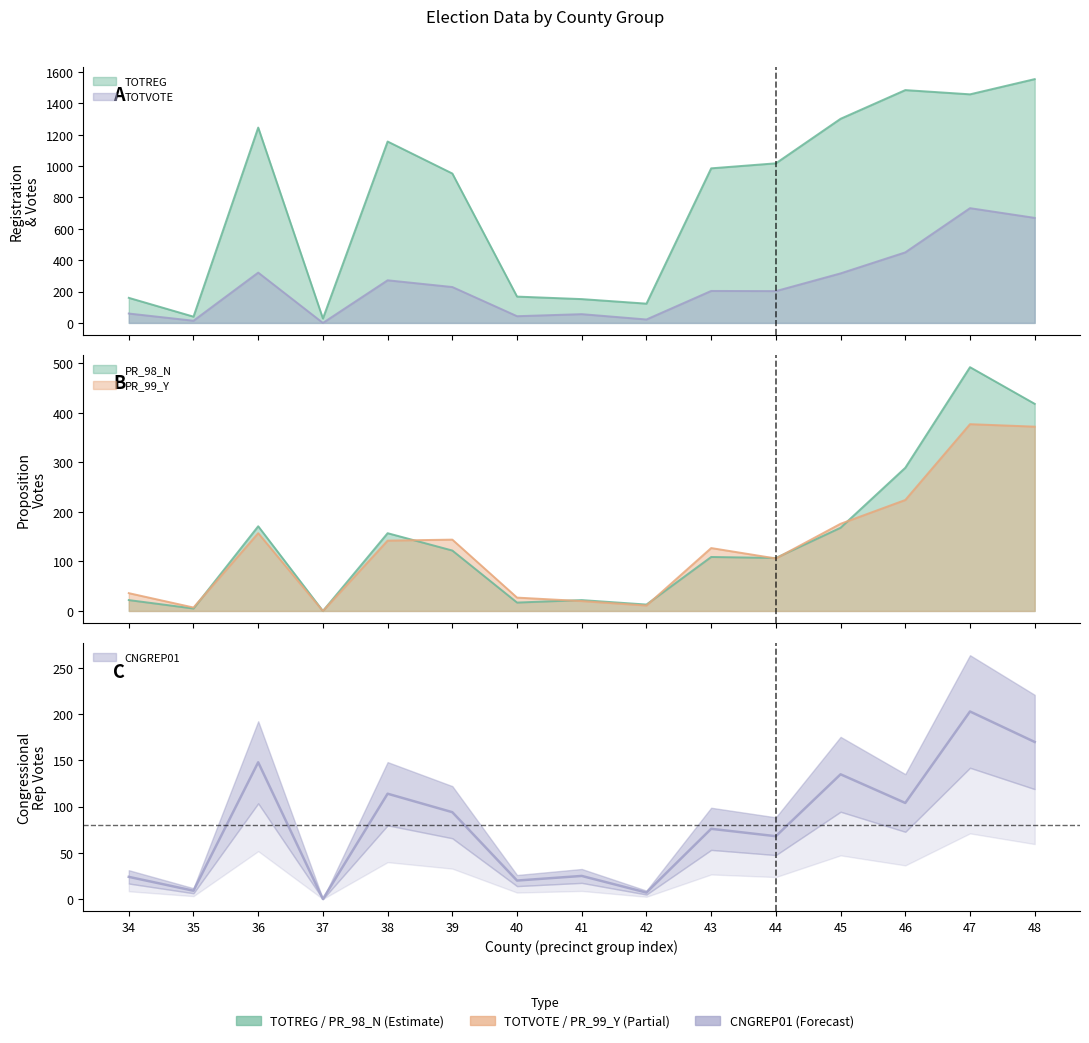

What is the sum of all PR_98_N values?

2112